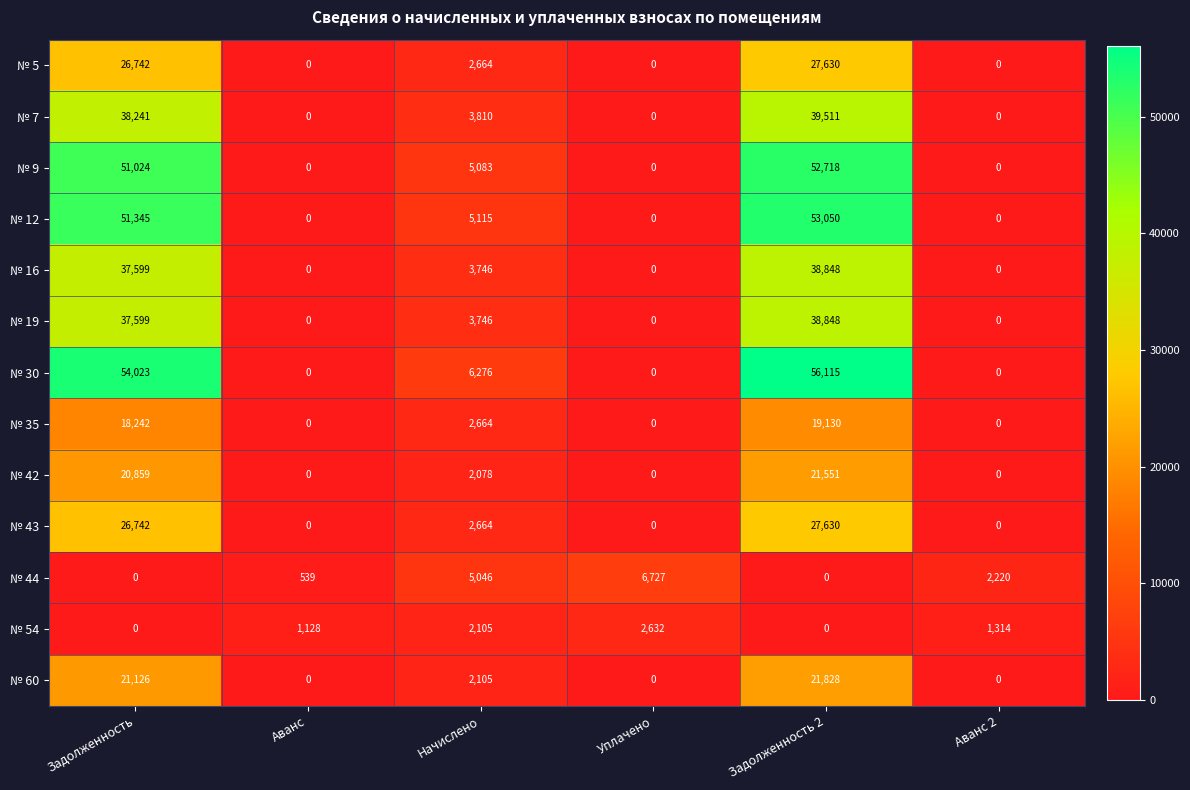

What is the difference between the maximum and minimum values in the № 30 series?

56115